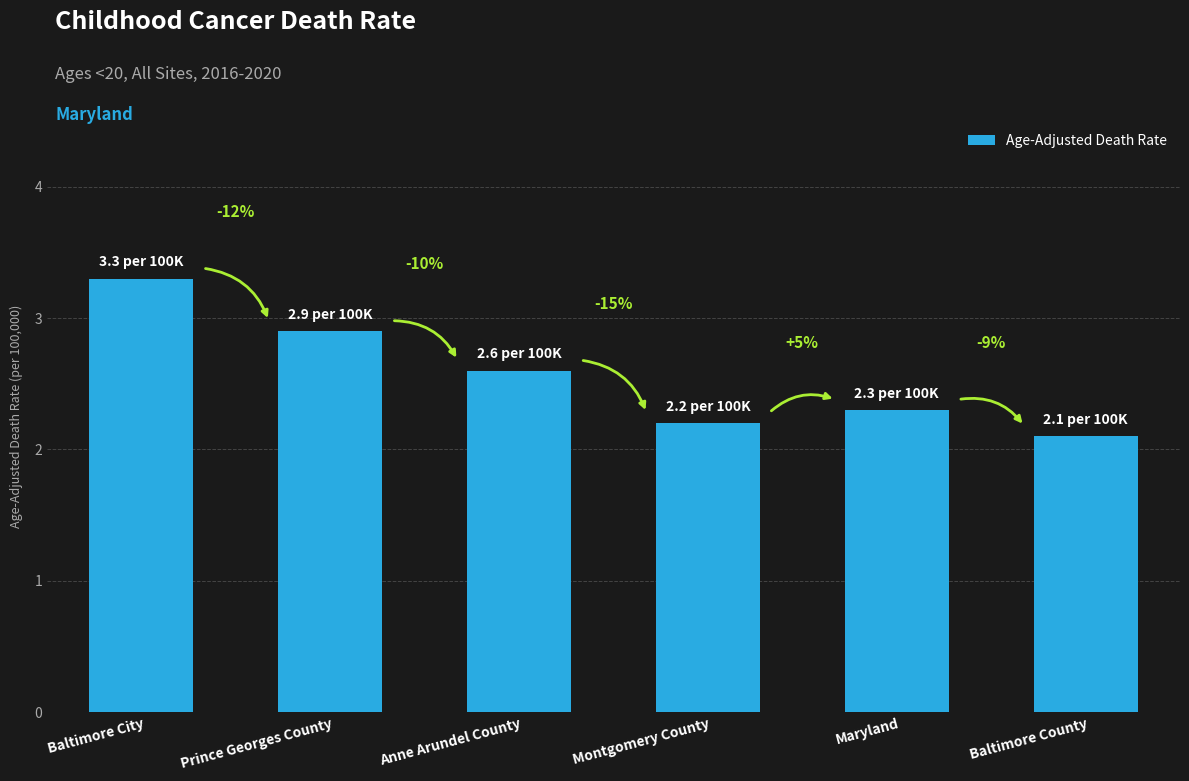

List the labels in order of value, smallest first.

Baltimore County, Montgomery County, Maryland, Anne Arundel County, Prince Georges County, Baltimore City